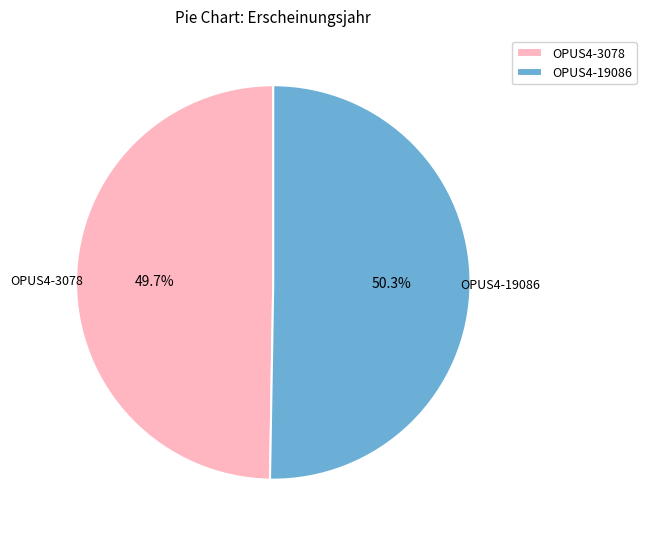

How many slices are in this pie chart?

2